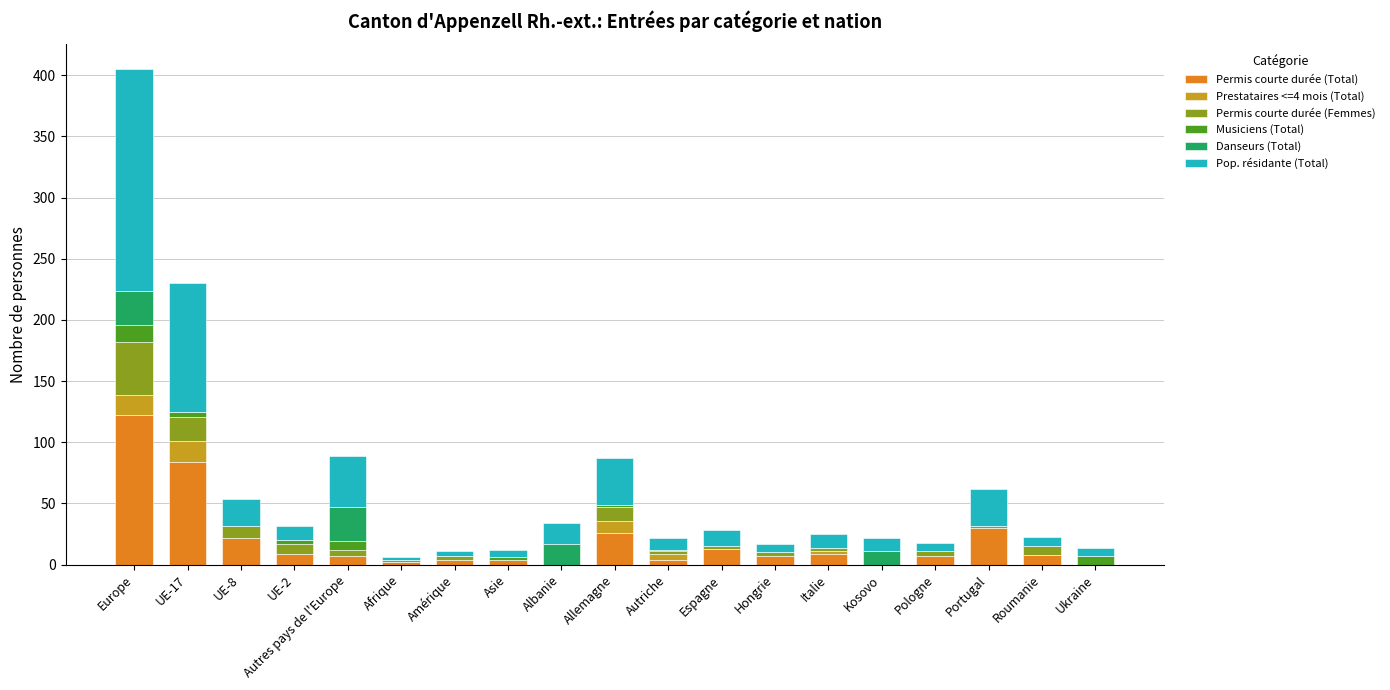

At which category is the sum across all series the highest?

Europe